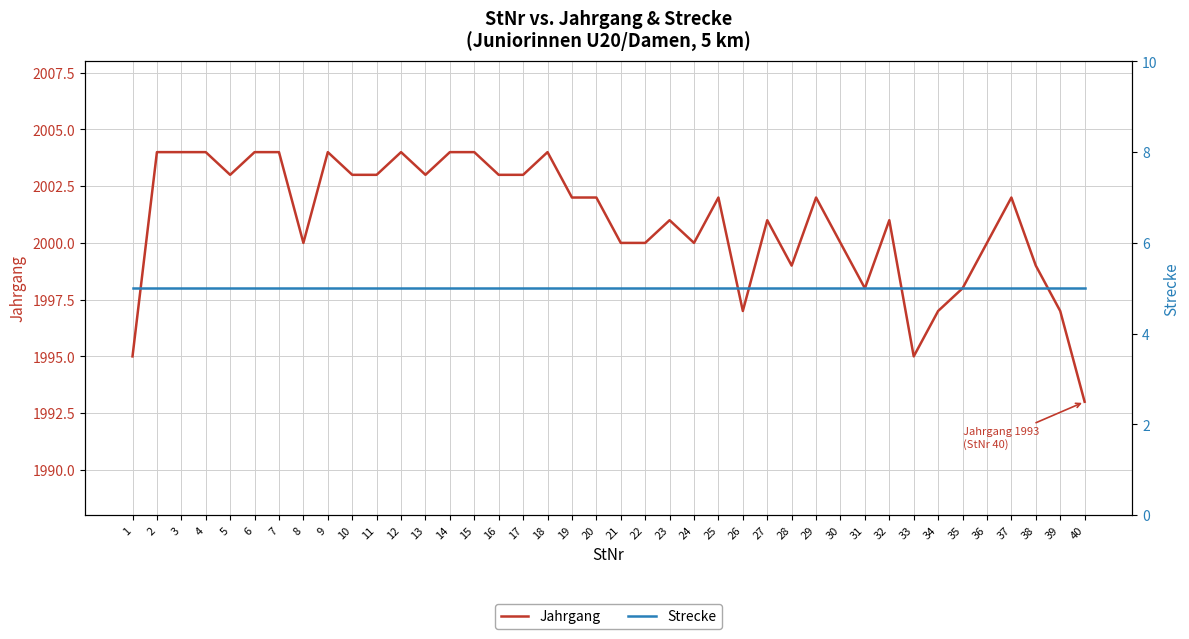

Rank the categories by Jahrgang value from highest to lowest.

2, 3, 4, 6, 7, 9, 12, 14, 15, 18, 5, 10, 11, 13, 16, 17, 19, 20, 25, 29, 37, 23, 27, 32, 8, 21, 22, 24, 30, 36, 28, 38, 31, 35, 26, 34, 39, 1, 33, 40